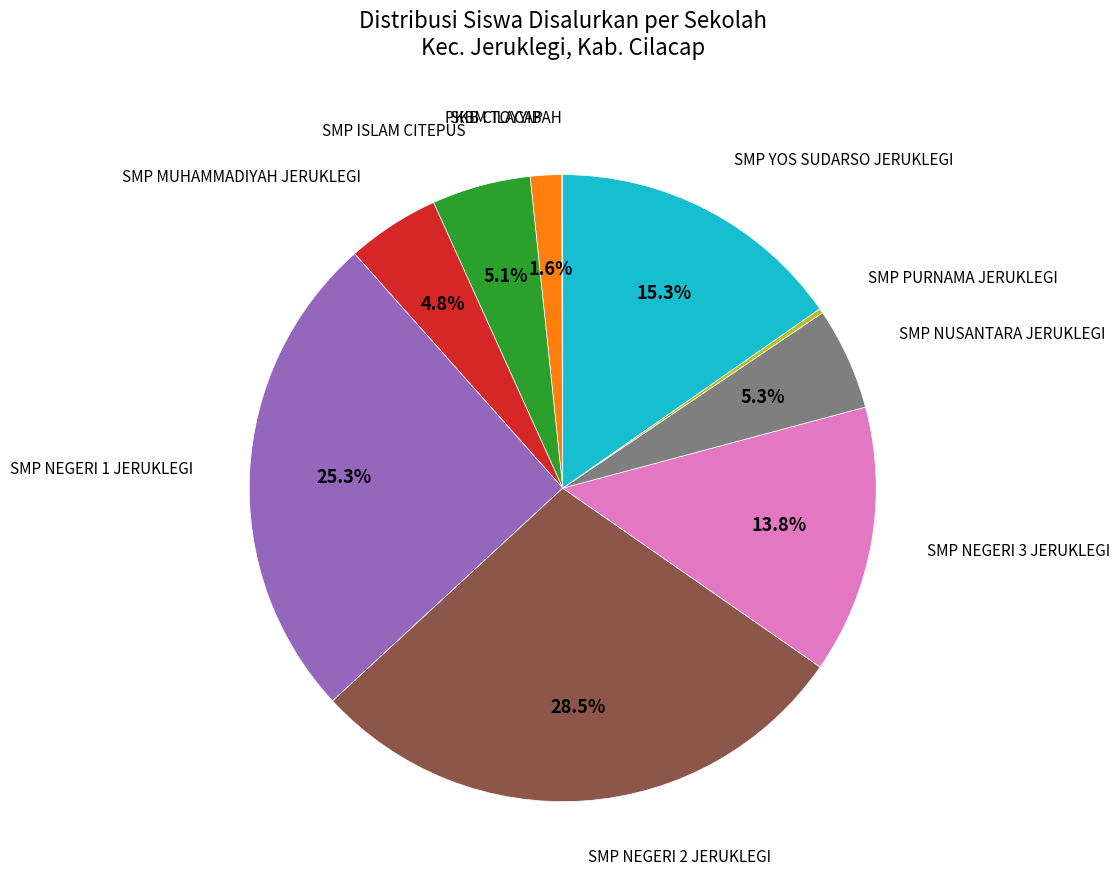

To the nearest percent, what is the average slice percentage?

10%